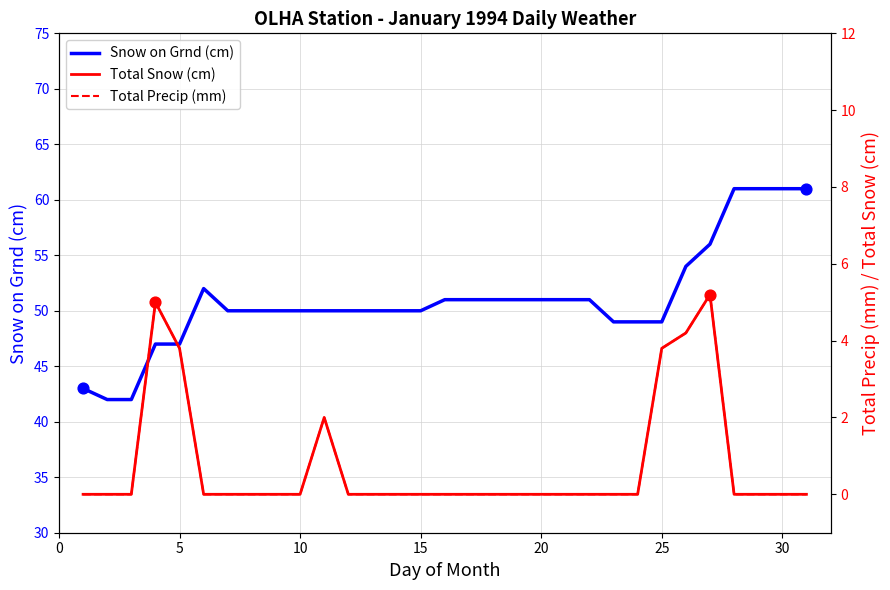

Which series contains the highest Y value?

Snow on Grnd (cm)